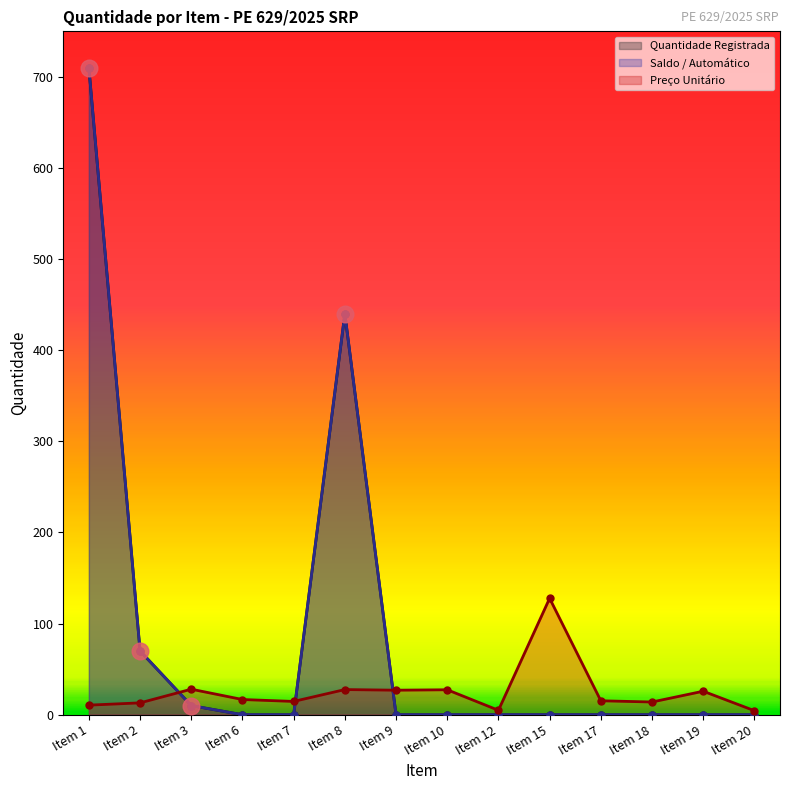

What is the difference between the highest and lowest values at Item 1?

699.5